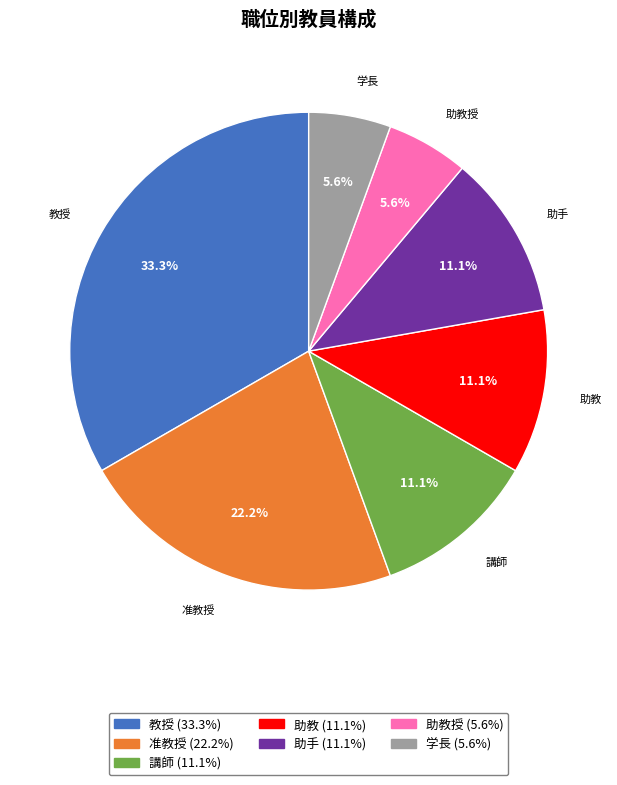

Is there any slice that represents more than half of the pie?

No